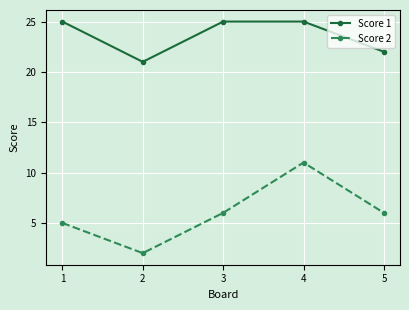

What are all the series names shown in the legend?

Score 1, Score 2